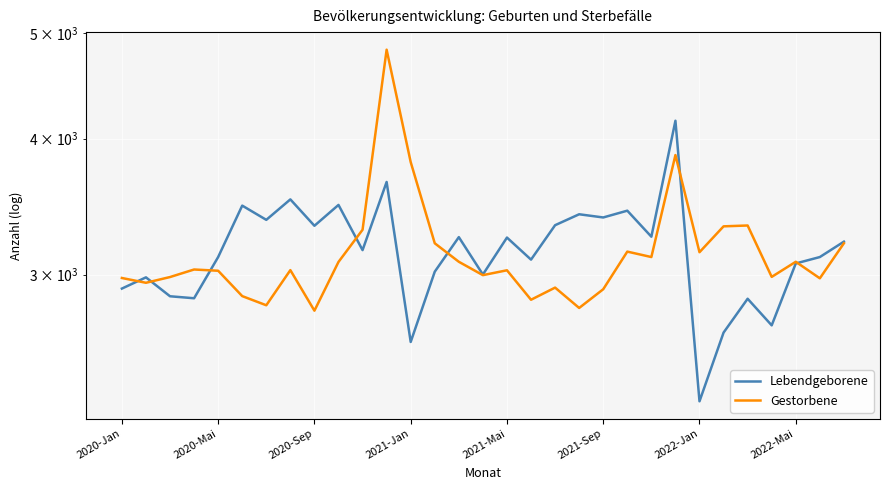

What is the difference between the highest and lowest values at 2021-Jan?

1205